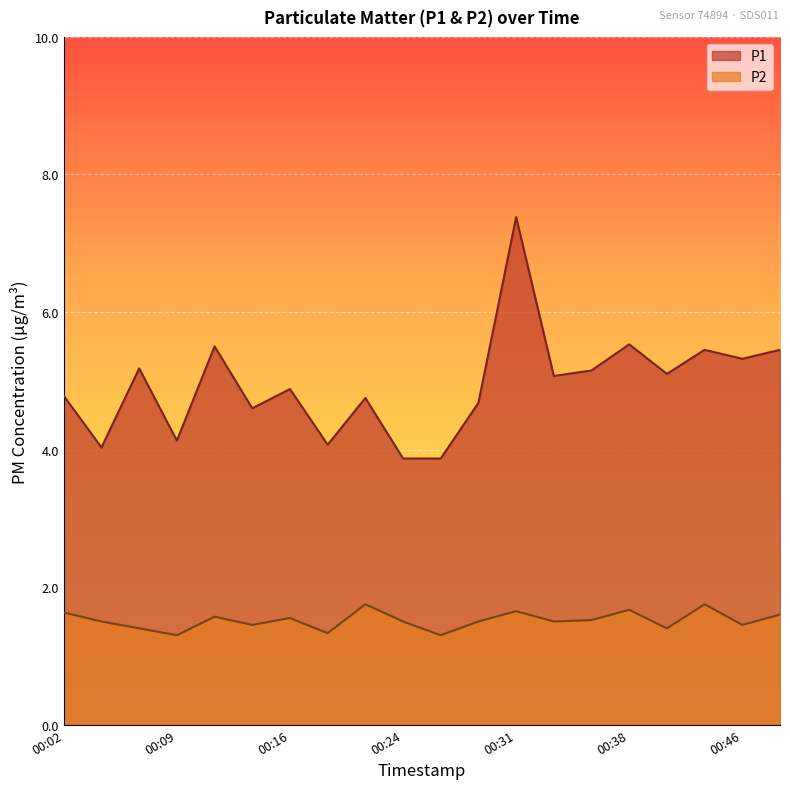

Reading left to right, transcribe all the data shown in this chart.

P1: 4.8	4.0	5.2	4.1	5.5	4.6	4.9	4.1	4.8	3.9	3.9	4.7	7.4	5.1	5.2	5.5	5.1	5.5	5.3	5.5
P2: 1.6	1.5	1.4	1.3	1.6	1.4	1.6	1.3	1.8	1.5	1.3	1.5	1.6	1.5	1.5	1.7	1.4	1.8	1.4	1.6